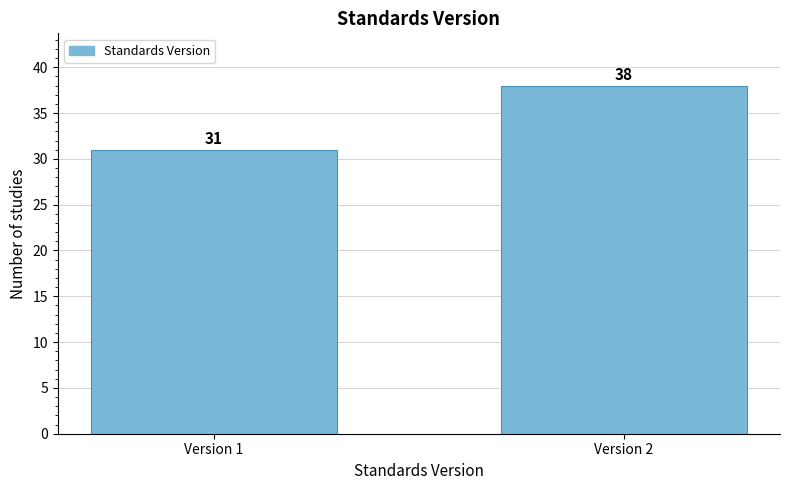

Reading left to right, what are all the values shown in this chart?

Version 1=31	Version 2=38